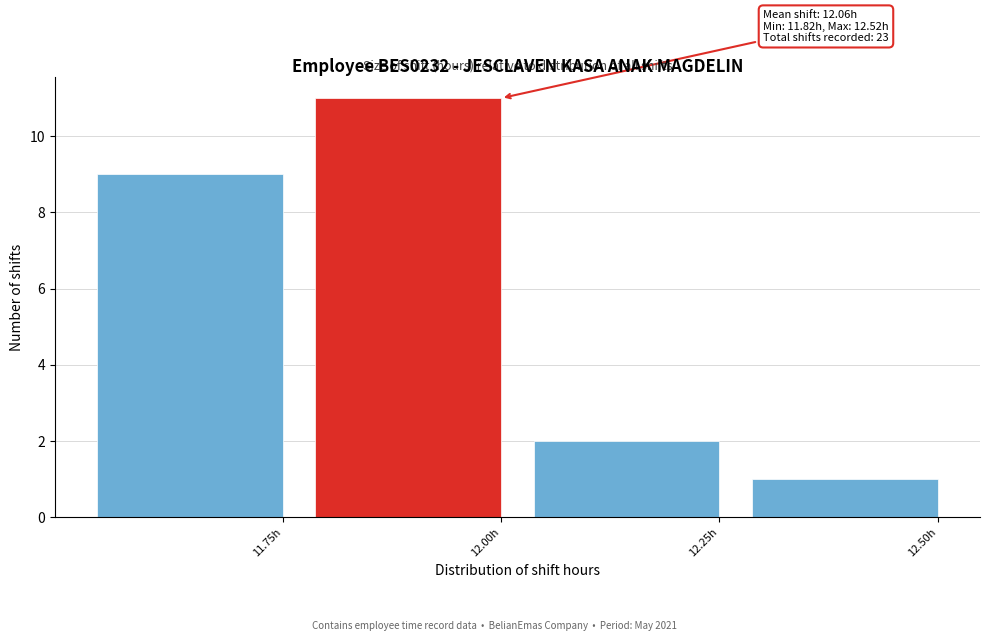

Reading left to right, transcribe all the data shown in this chart.

9	11	2	1